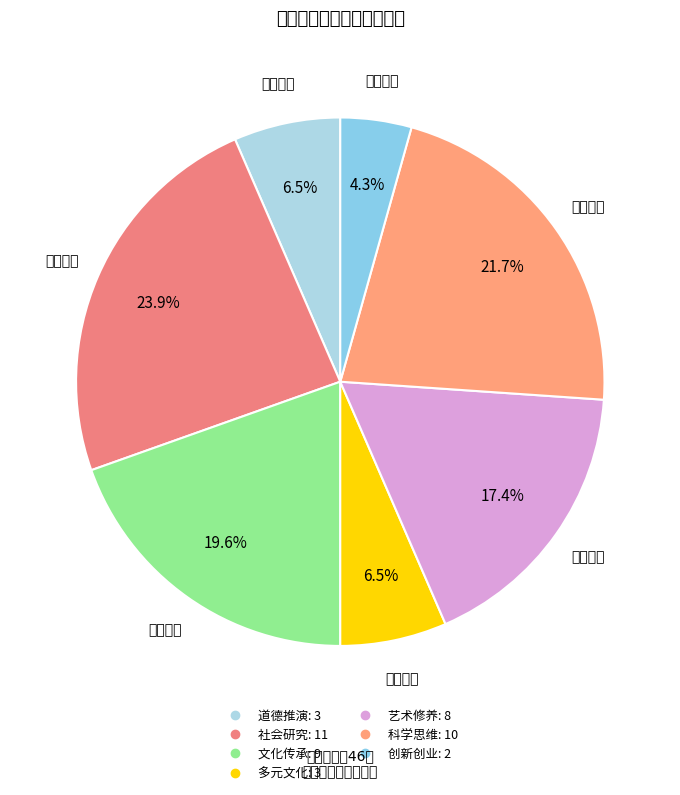

Approximately how many times larger is the value at 社会研究 compared to 文化传承?

1.2